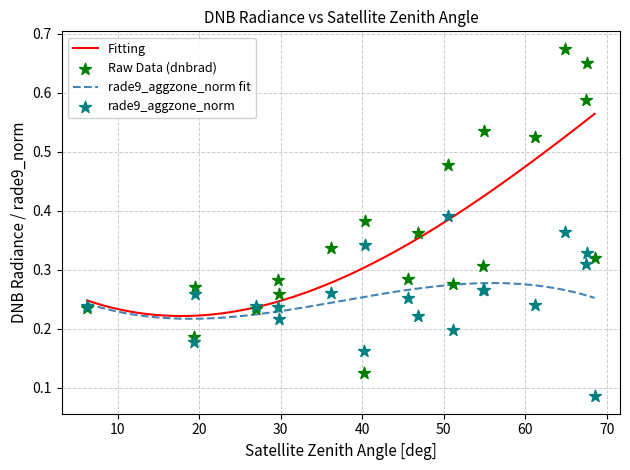

Which series has the largest Y range (max minus min)?

dnbrad